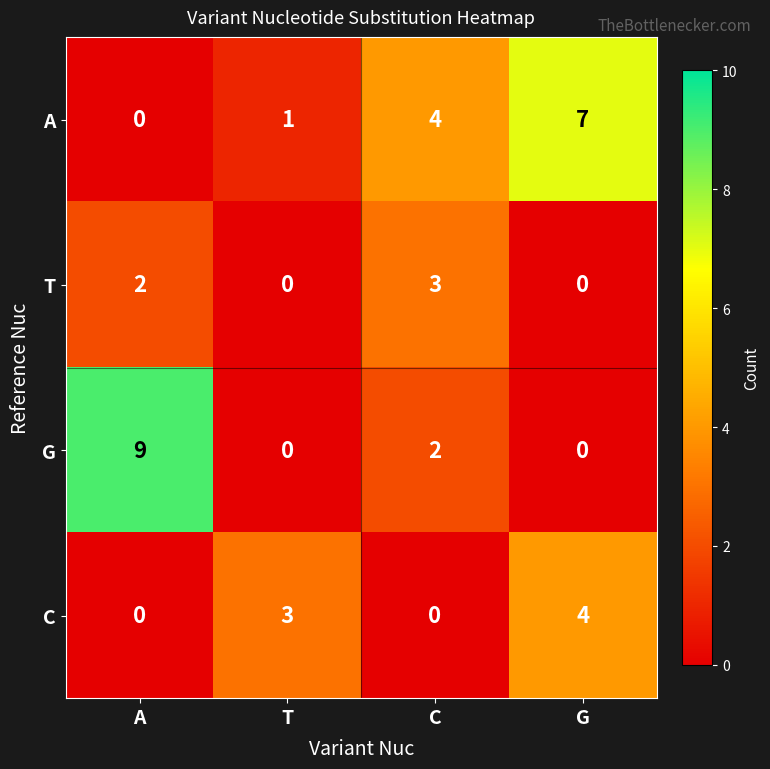

Which series has the largest total across all categories?

A